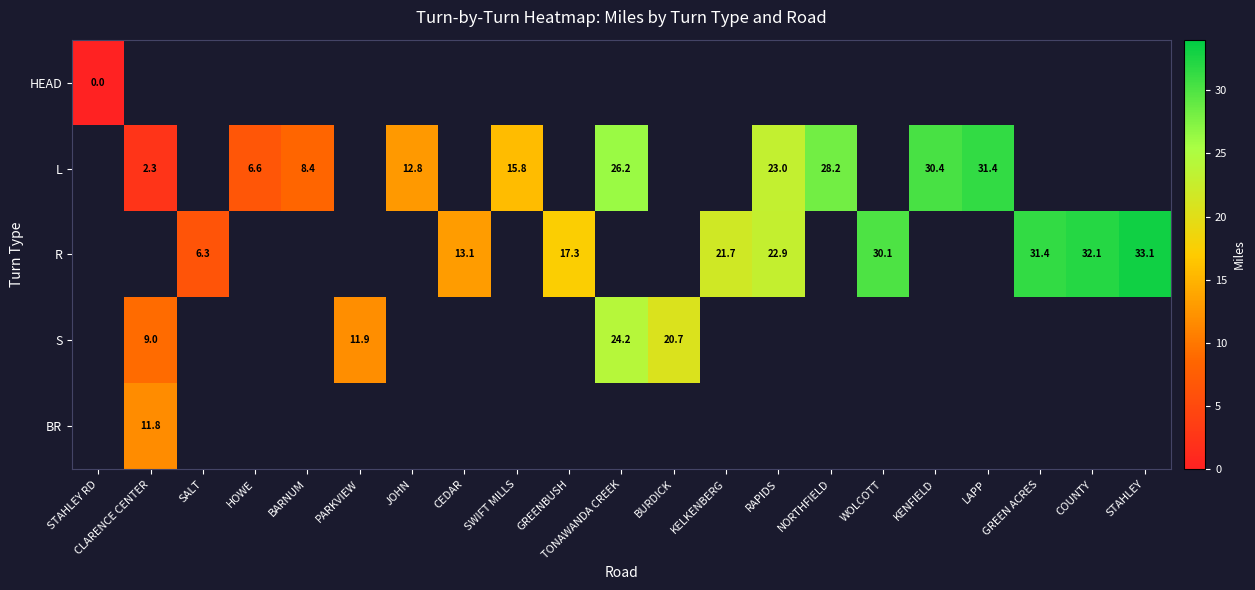

The L series shows 33.1 at RAPIDS. True or false?

False